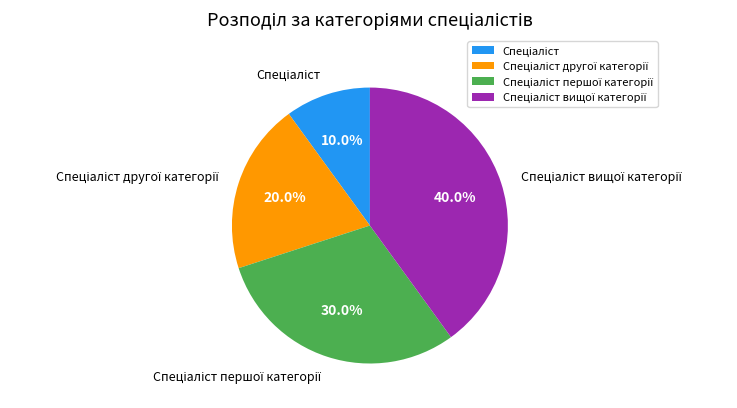

Is there a majority slice in this chart?

No